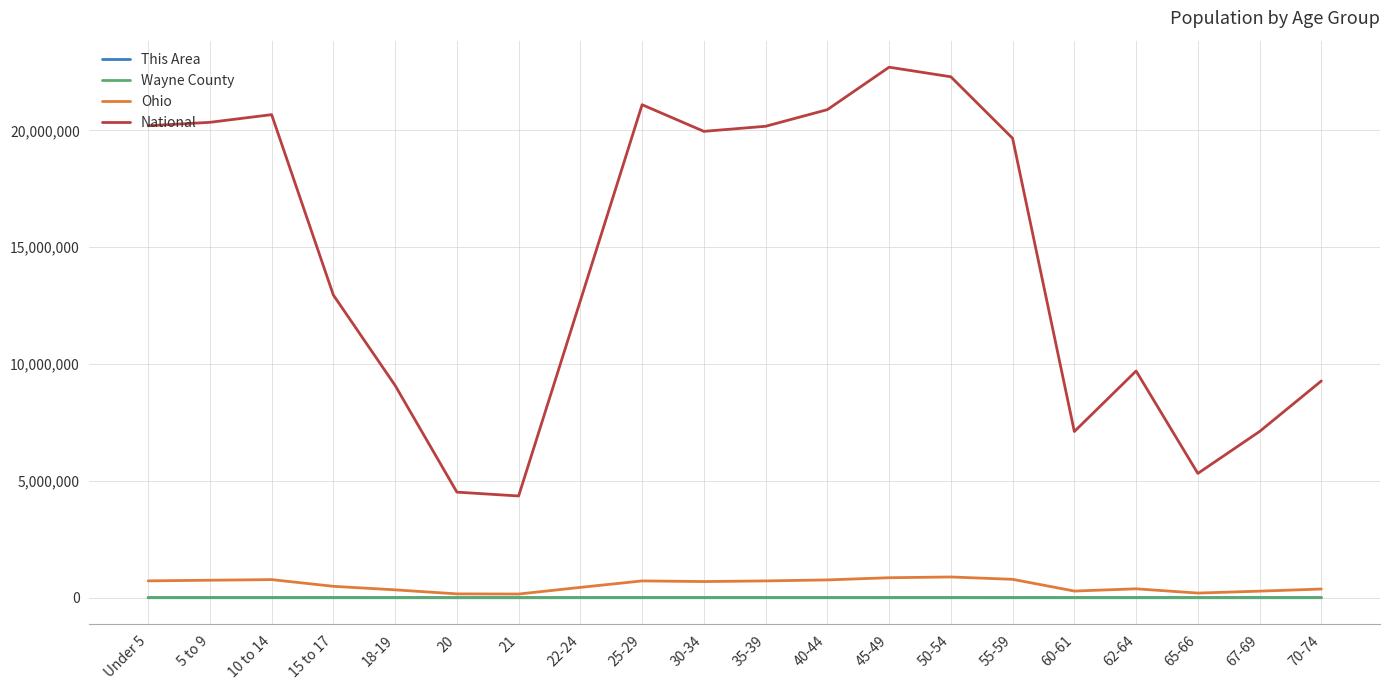

Is the value of This Area at 50-54 greater than the value of National at 45-49?

No